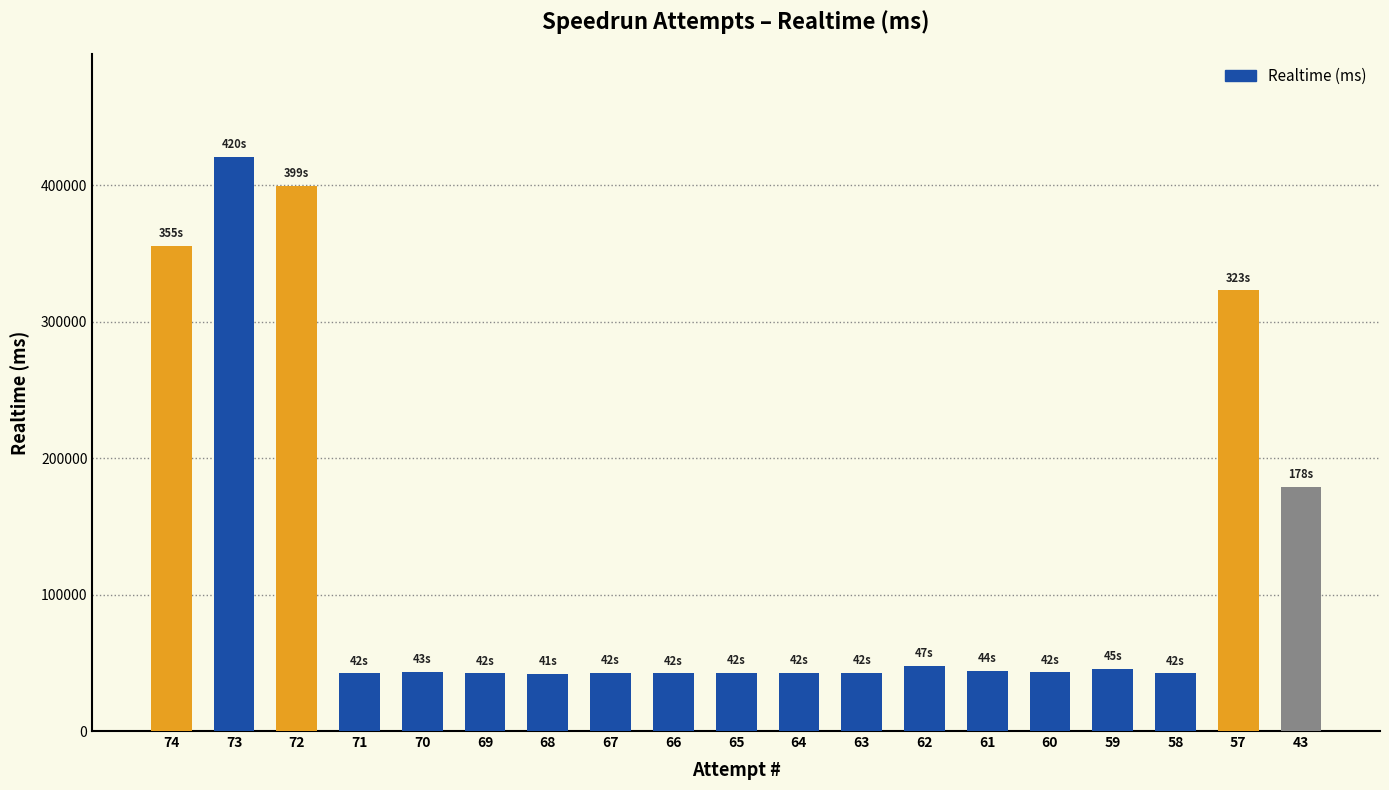

How many values are below 42936?

9